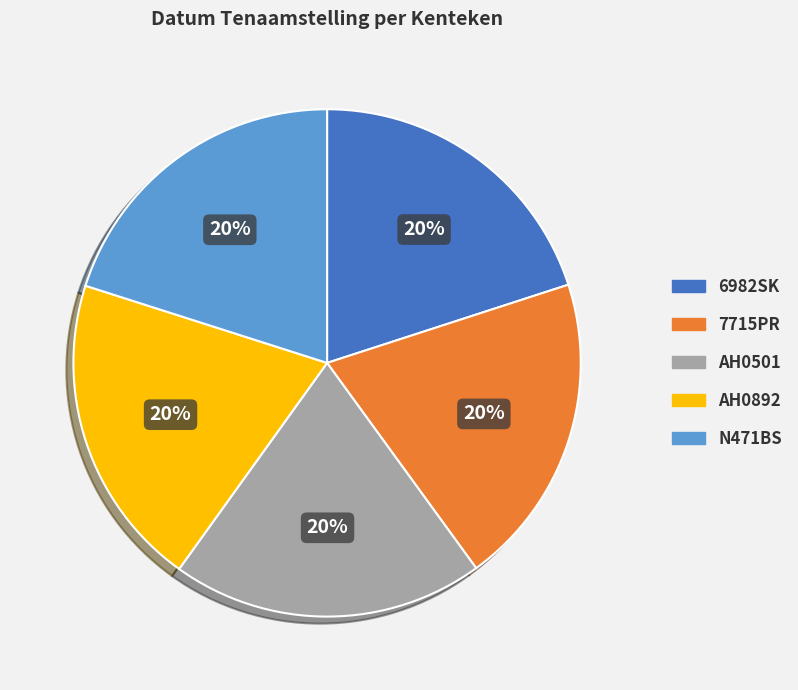

What percentage is the AH0892 slice, to the nearest percent?

20%